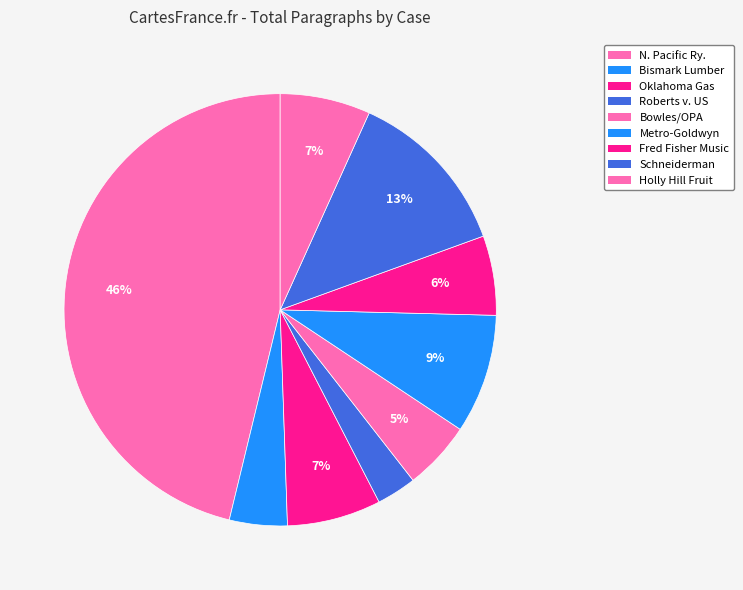

Count the number of slices in the pie.

9